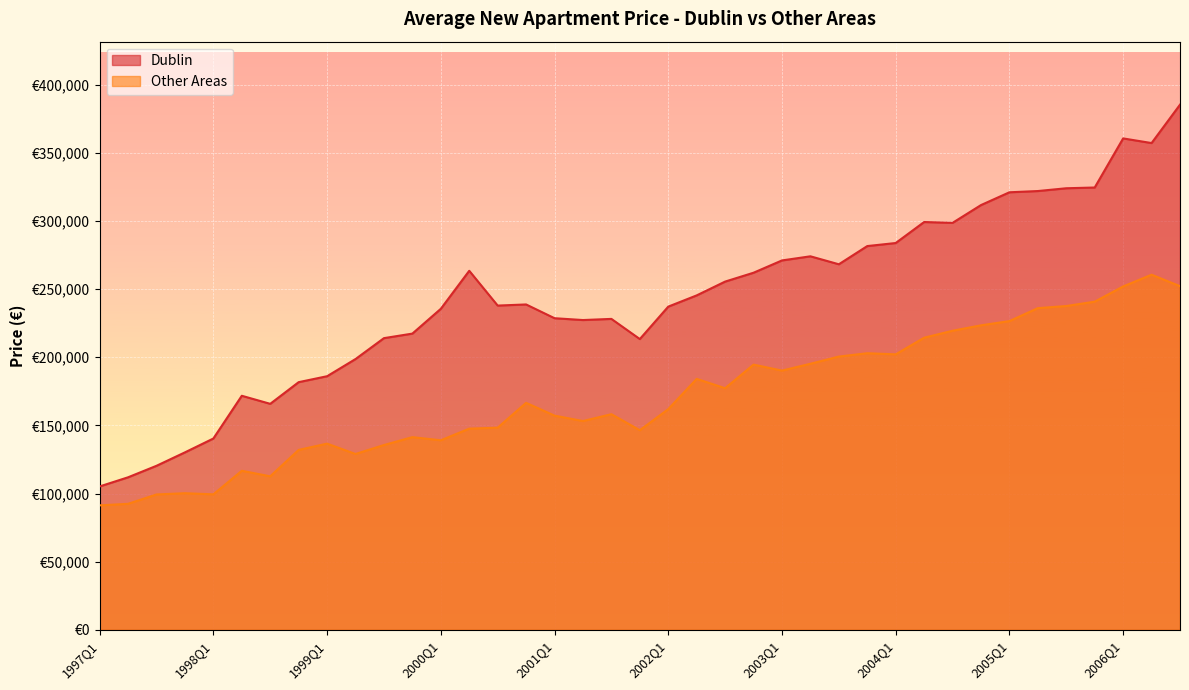

Which category has the lowest value across all series?

1997Q1